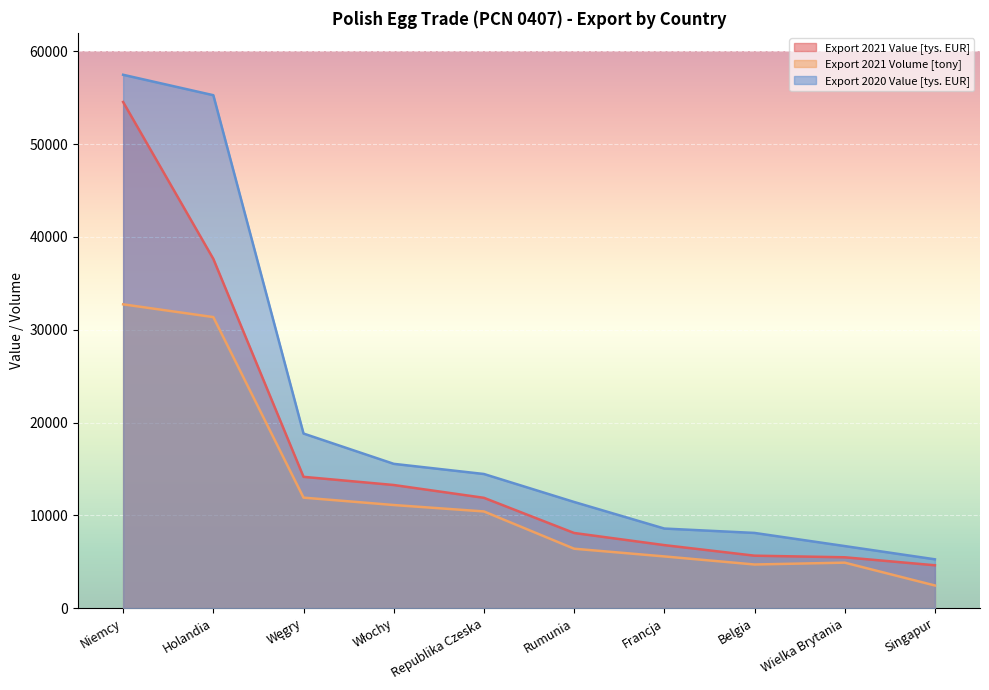

True or false: Export 2020 Value [tys. EUR] and Export 2021 Volume [tony] cross at least once.

False